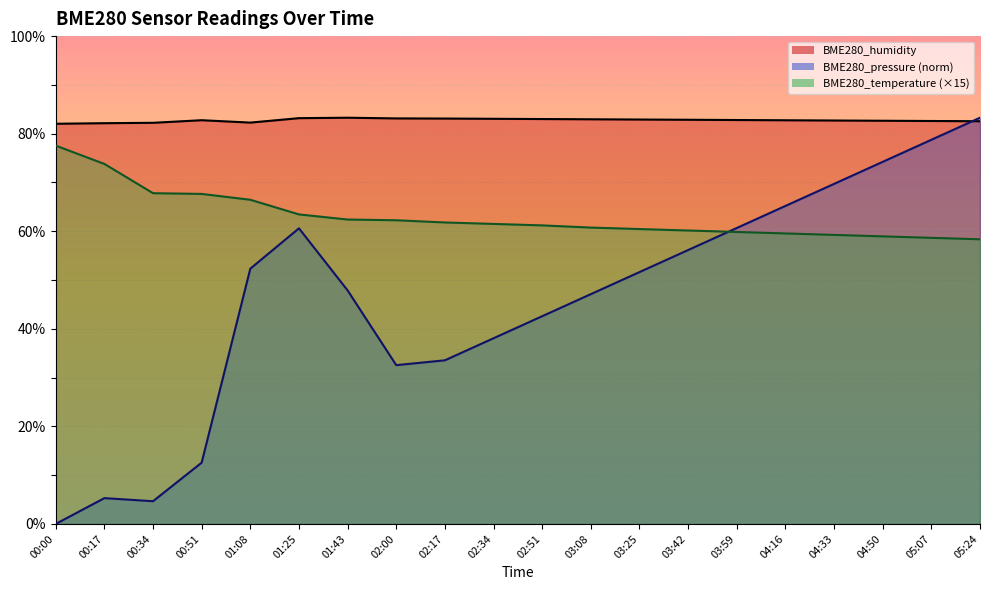

Count the number of data series in this chart.

3